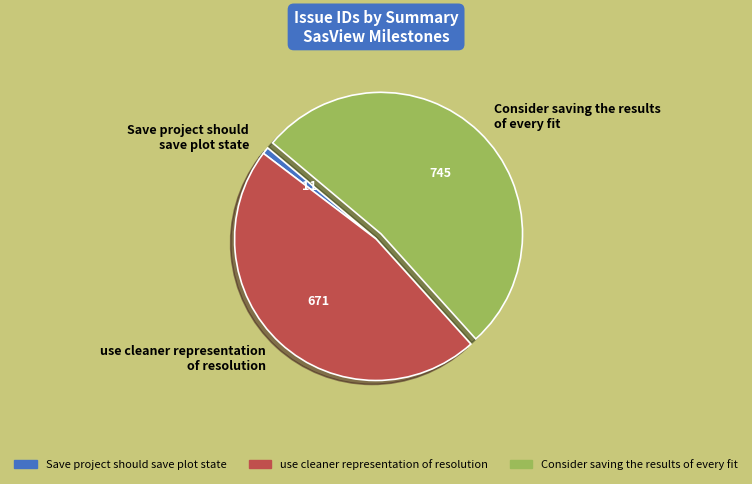

Which has a higher value, use cleaner representation of resolution or Consider saving the results of every fit?

Consider saving the results of every fit